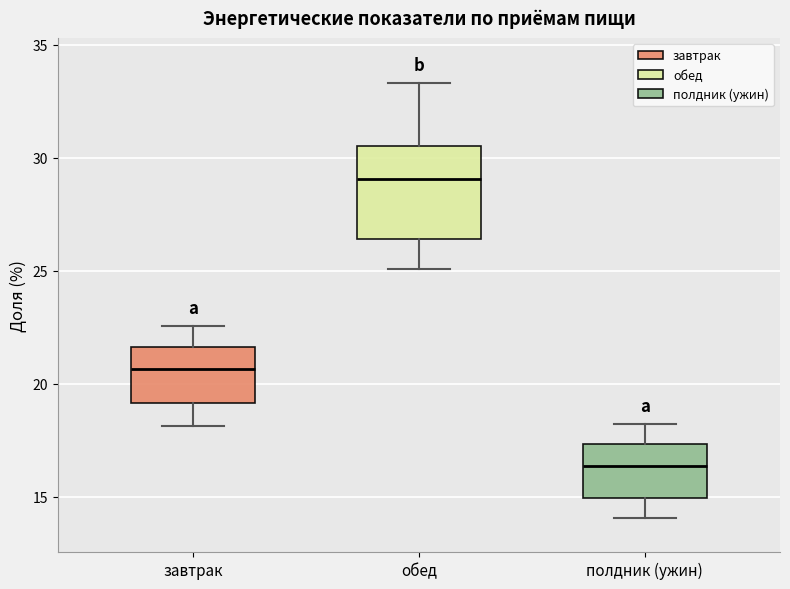

Which box's median line is the lowest?

полдник (ужин)